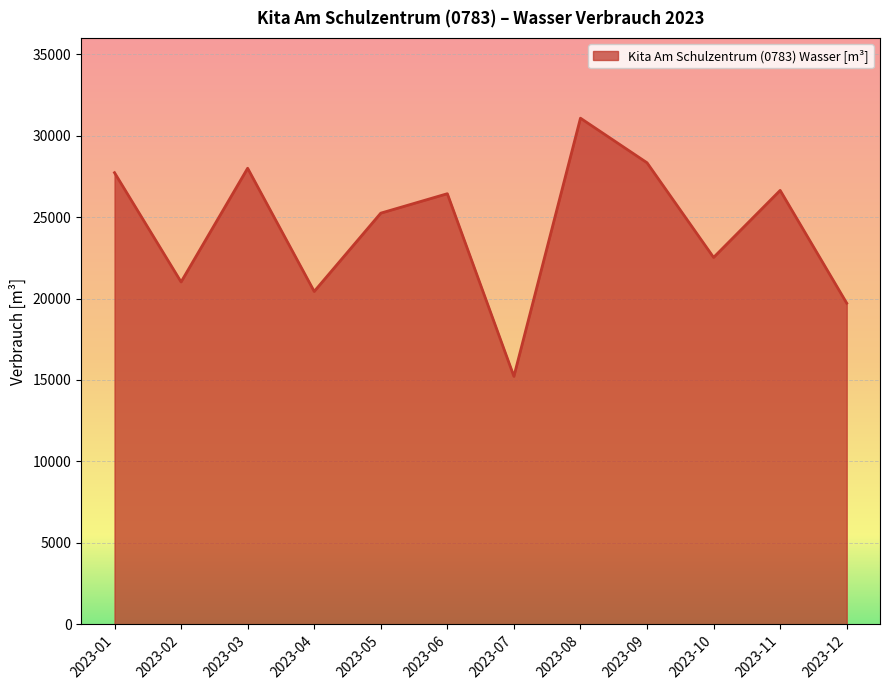

What is the difference between the second highest and minimum values?

13115